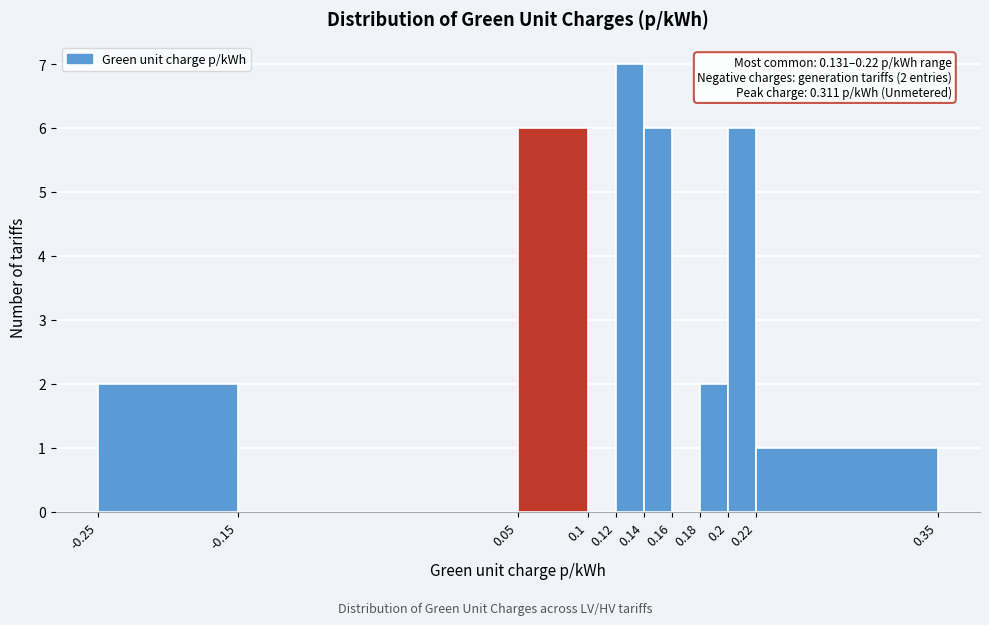

Over which range of the x-axis is the bar tallest?

0.12 to 0.14